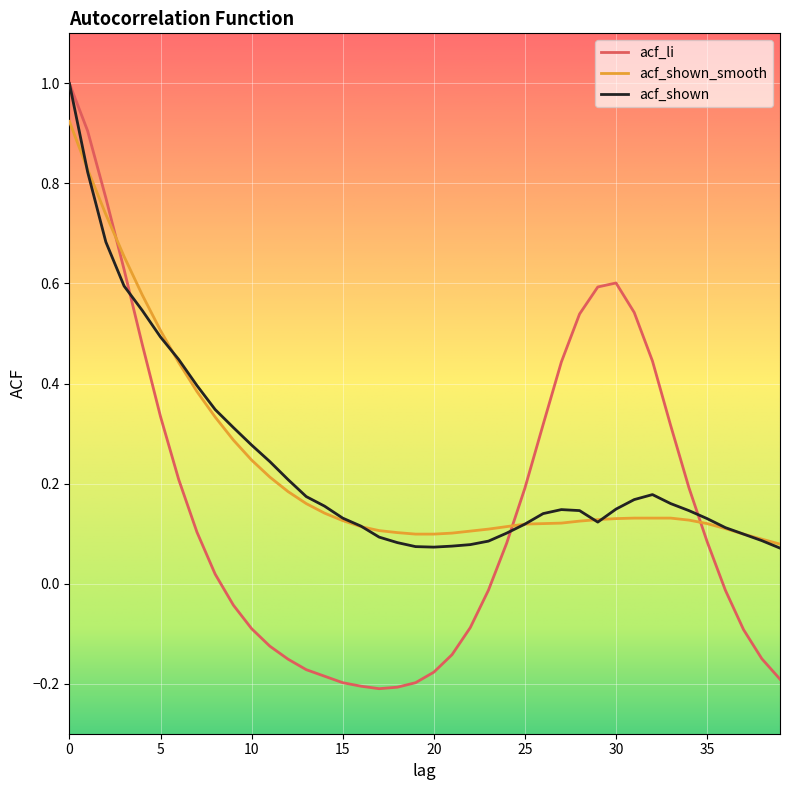

Which series has the largest range (max minus min)?

acf_li